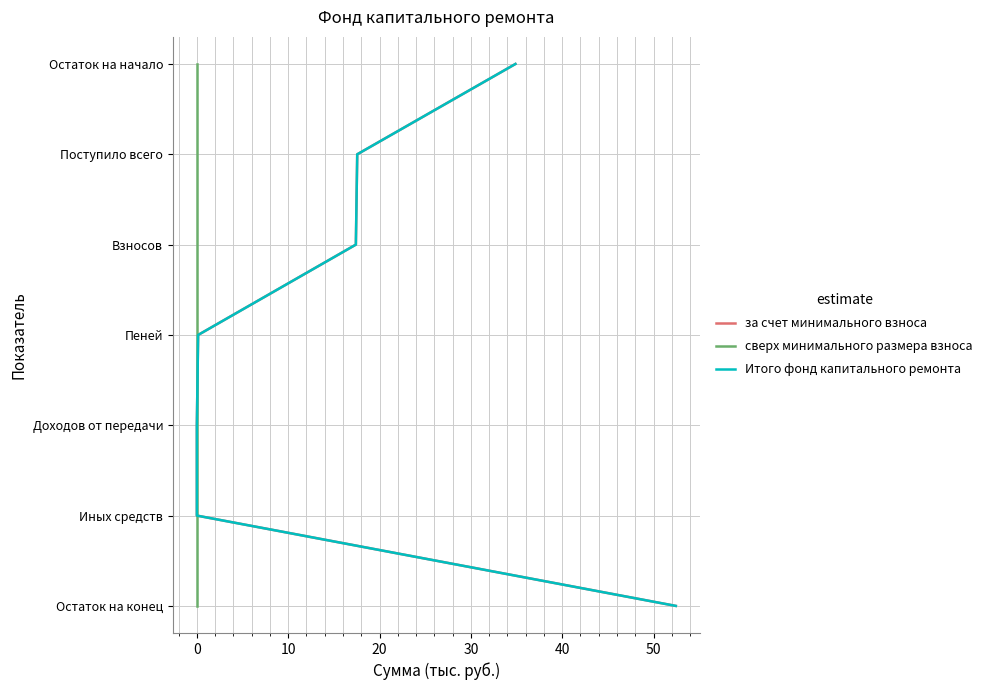

At how many categories does at least one series exceed 2?

4